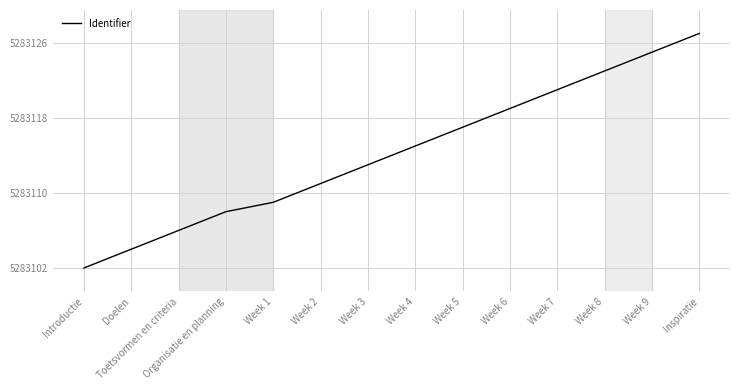

Reading left to right, extract all data points from this chart.

Introductie=5283102	Doelen=5283104	Toetsvormen en criteria=5283106	Organisatie en planning=5283108	Week 1=5283109	Week 2=5283111	Week 3=5283113	Week 4=5283115	Week 5=5283117	Week 6=5283119	Week 7=5283121	Week 8=5283123	Week 9=5283125	Inspiratie=5283127